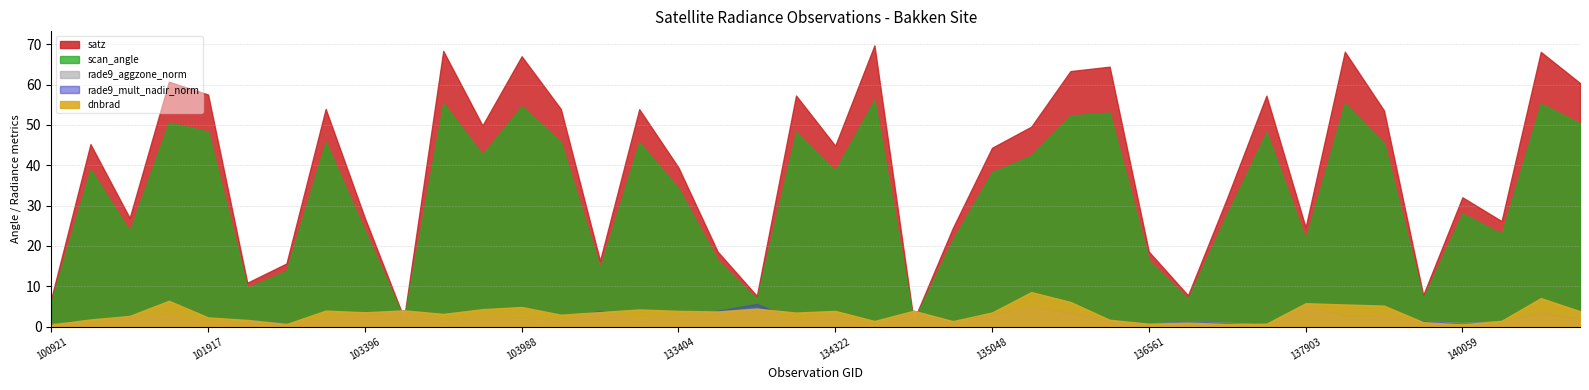

How many times do dnbrad and scan_angle cross each other?

4